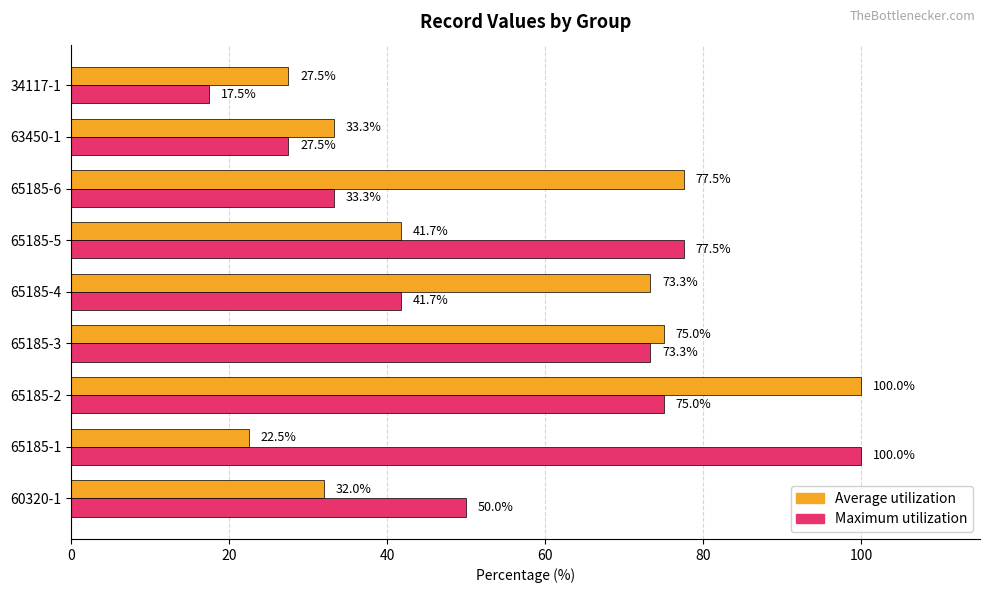

How many categories are shown in the chart?

9